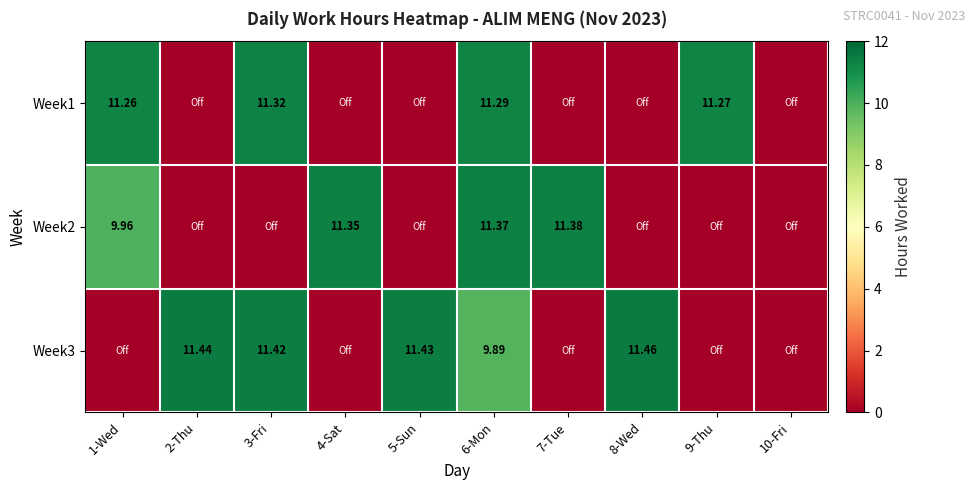

Is the value of Week1 at 1-Wed greater than the value of Week2 at 7-Tue?

No